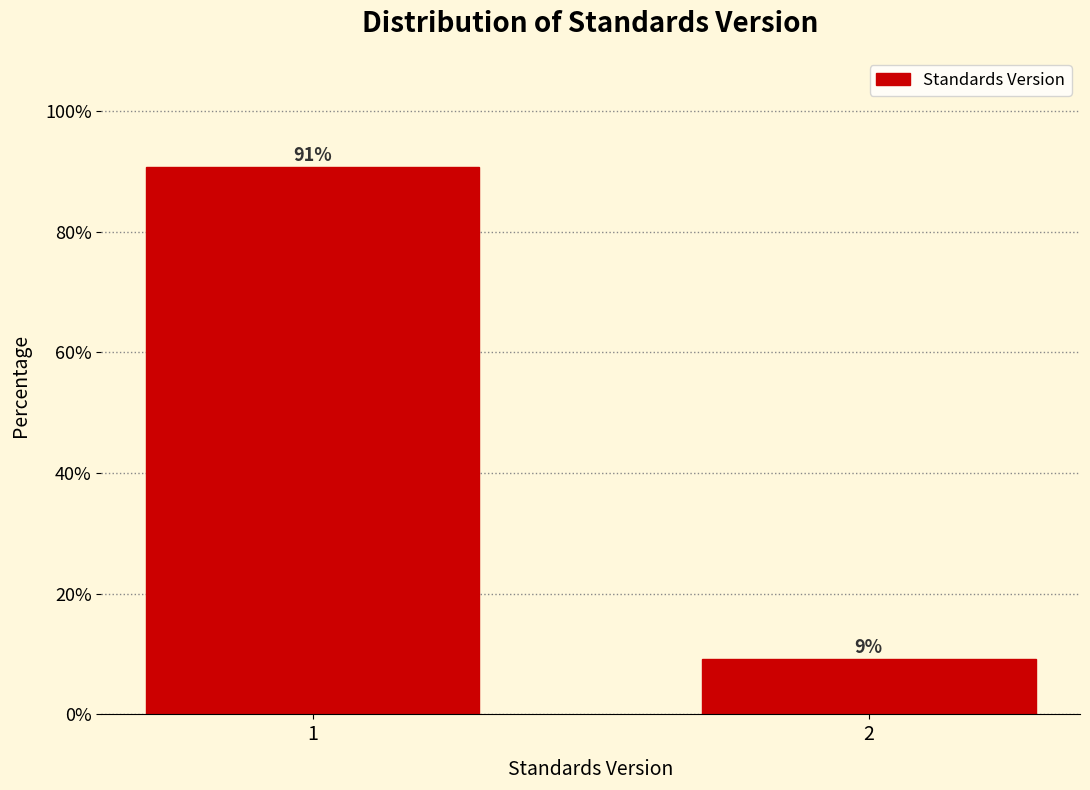

The value at 1 is 62.0. True or false?

False